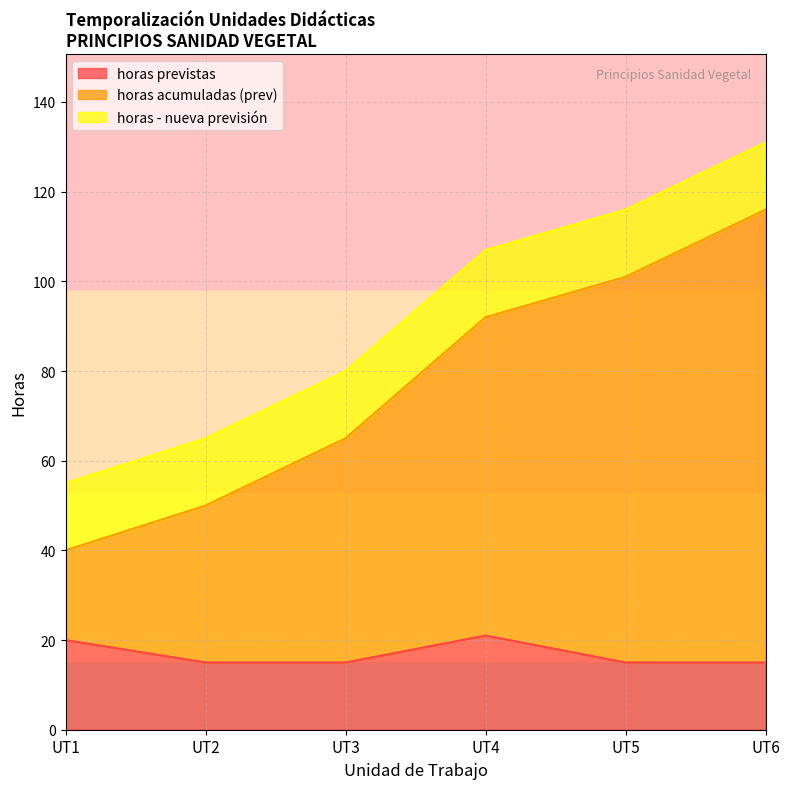

What is the minimum value for horas previstas?

15